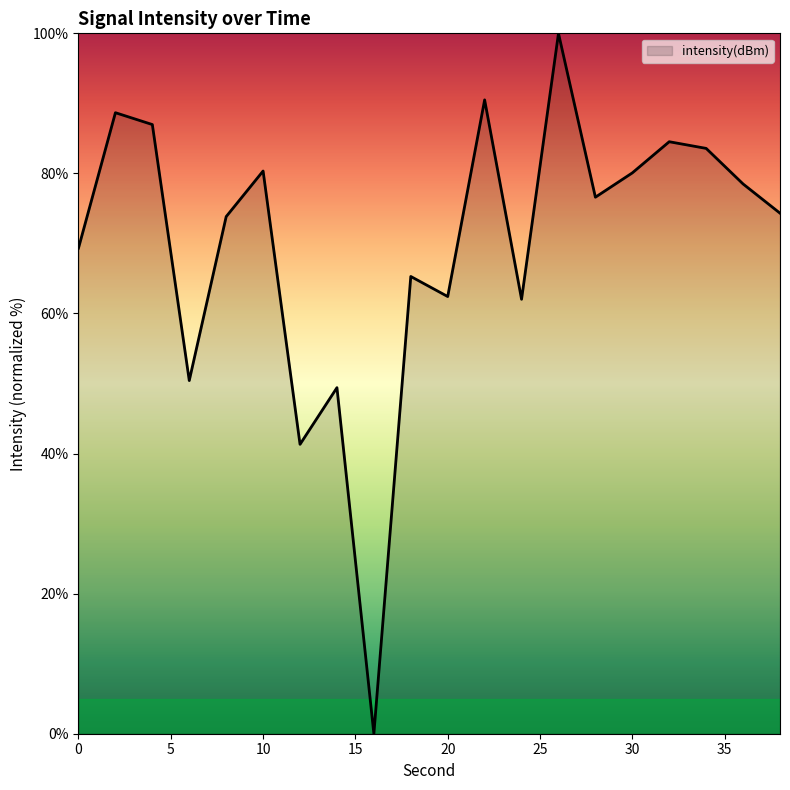

What is the difference between the maximum and minimum values?

100.0